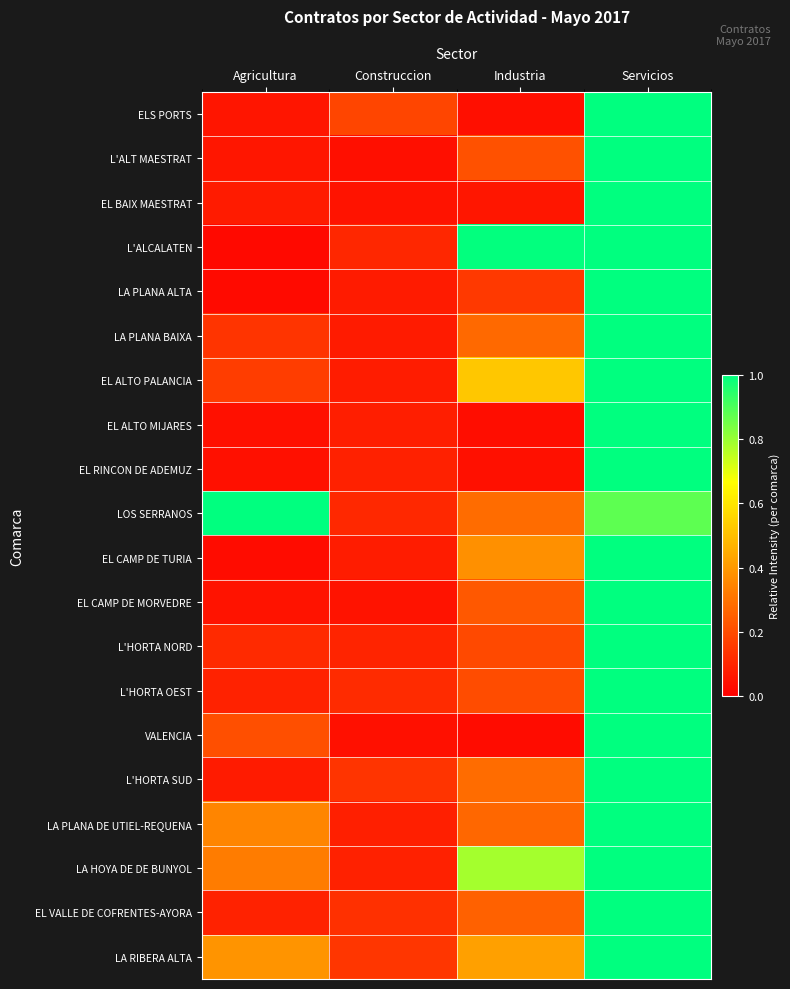

Rank the series by their maximum value, from highest to lowest.

ELS PORTS, L'ALT MAESTRAT, EL BAIX MAESTRAT, L'ALCALATEN, LA PLANA ALTA, LA PLANA BAIXA, EL ALTO PALANCIA, EL ALTO MIJARES, EL RINCON DE ADEMUZ, LOS SERRANOS, EL CAMP DE TURIA, EL CAMP DE MORVEDRE, L'HORTA NORD, L'HORTA OEST, VALENCIA, L'HORTA SUD, LA PLANA DE UTIEL-REQUENA, LA HOYA DE DE BUNYOL, EL VALLE DE COFRENTES-AYORA, LA RIBERA ALTA